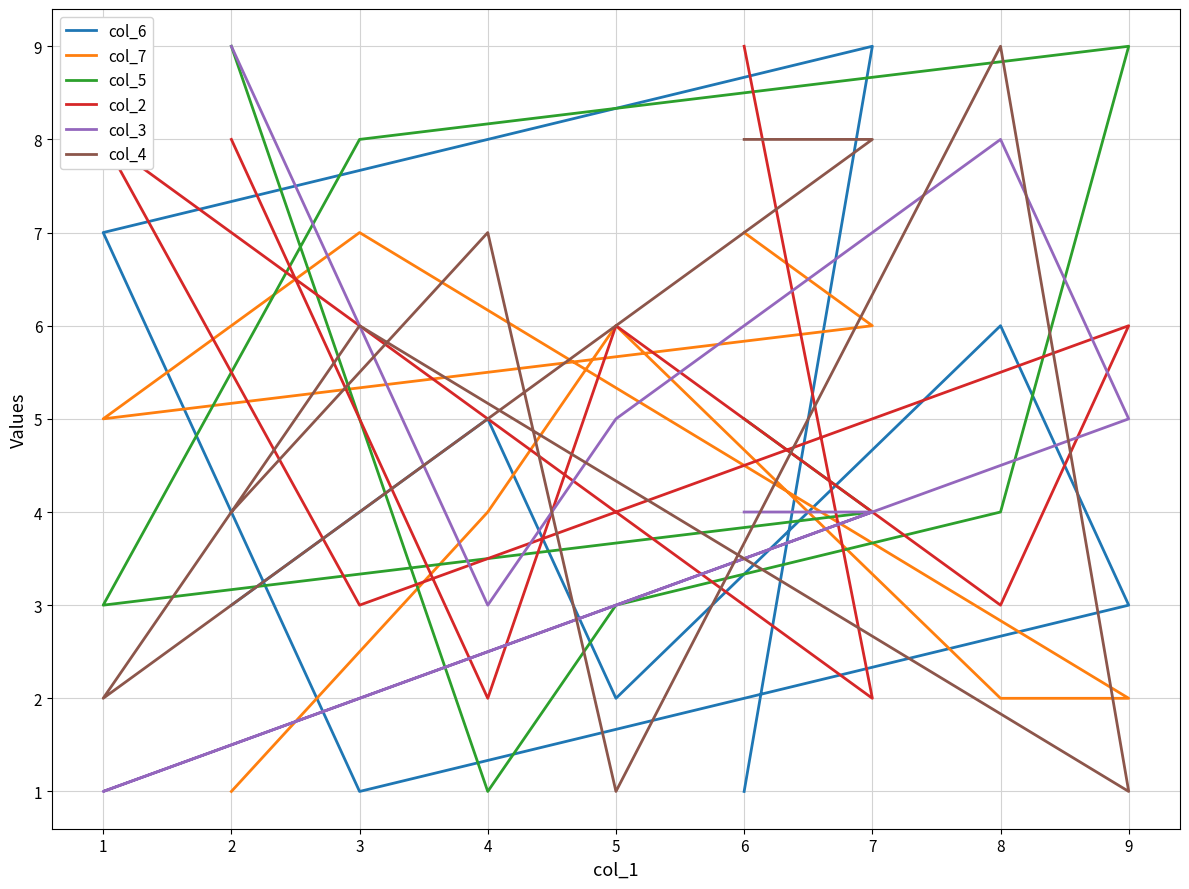

At how many categories does at least one series exceed 8?

5